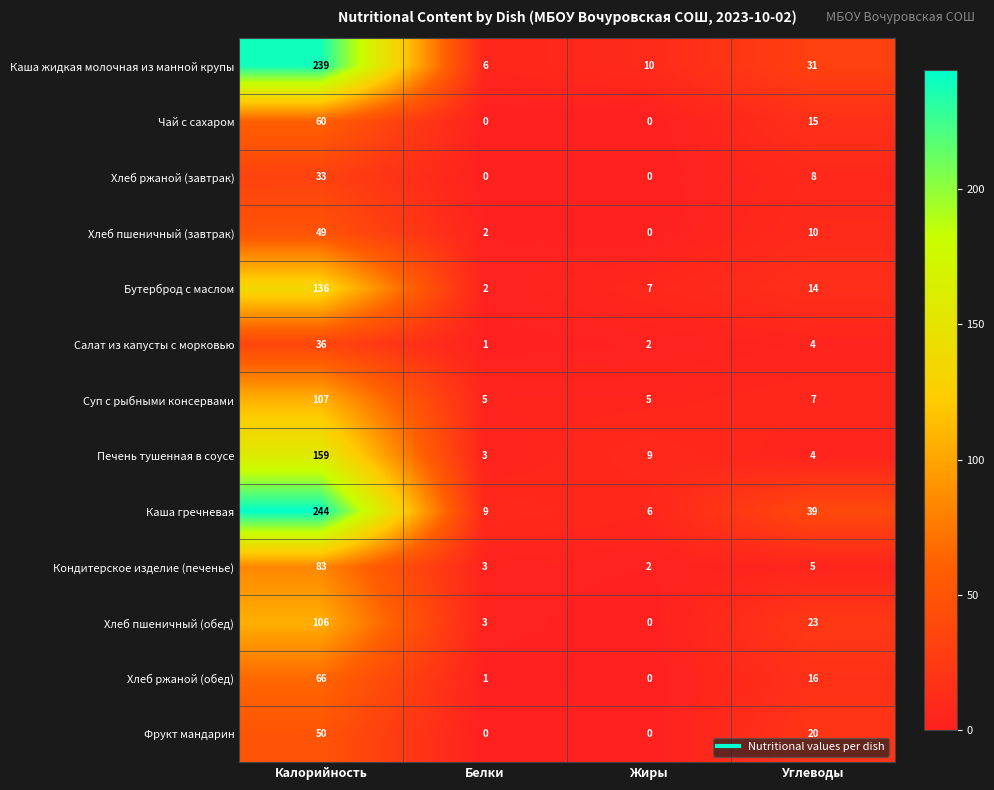

What is the maximum value for Салат из капусты с морковью?

36